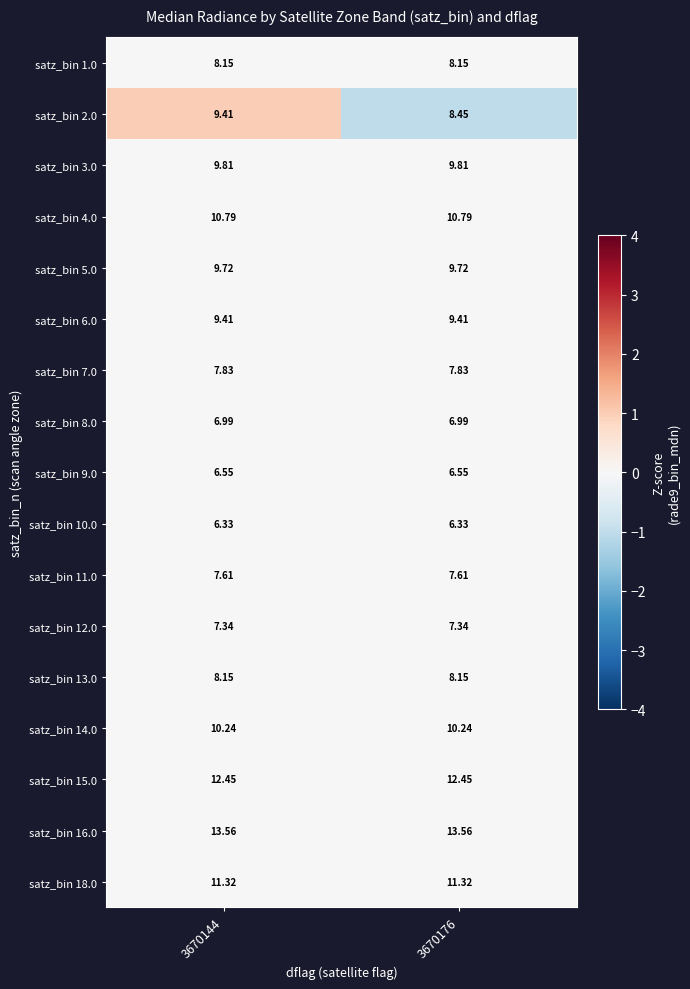

Is the value of satz_bin 11.0 at 3670176 greater than the value of satz_bin 6.0 at 3670144?

No